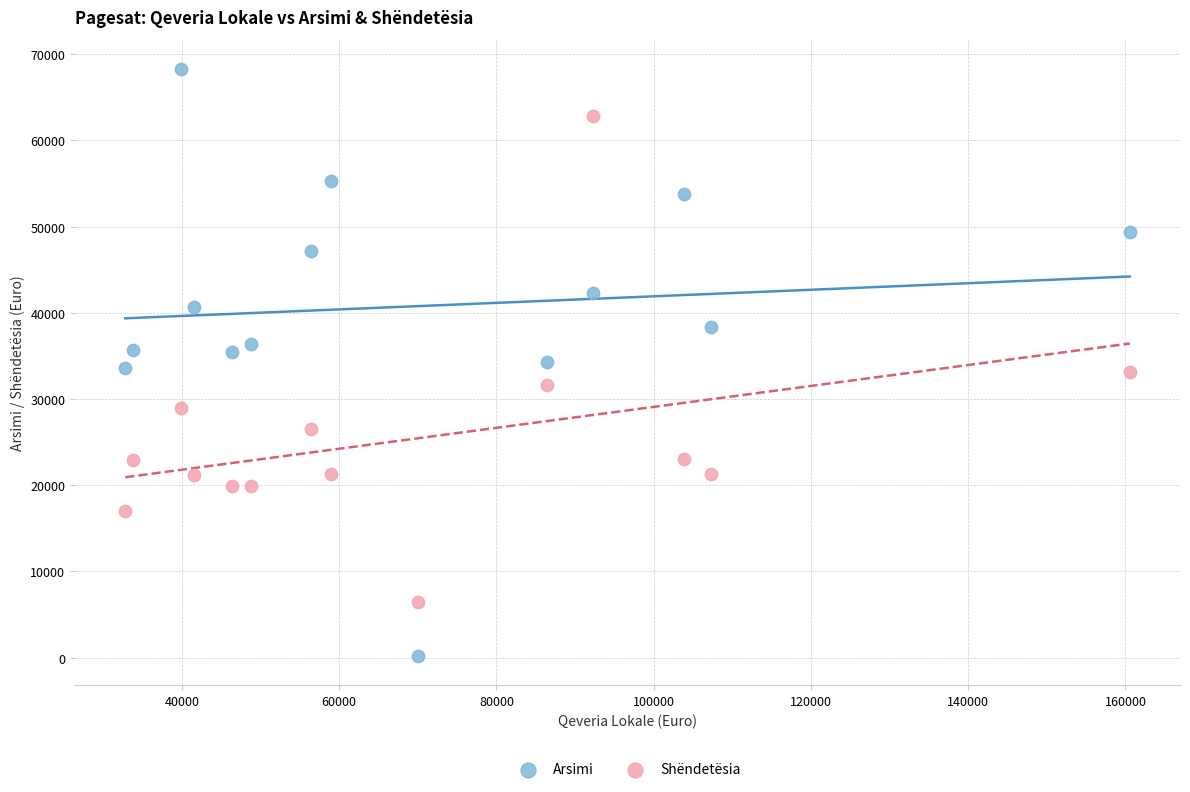

Which series has the widest spread of Y values?

Arsimi